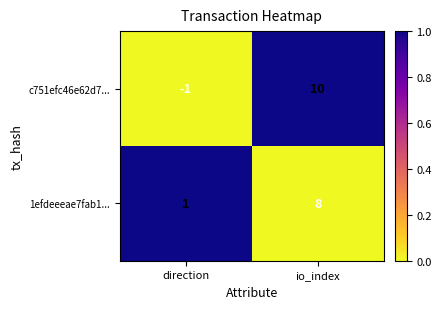

True or false: 1efdeeeae7fab1... has a value of 4 at io_index.

False